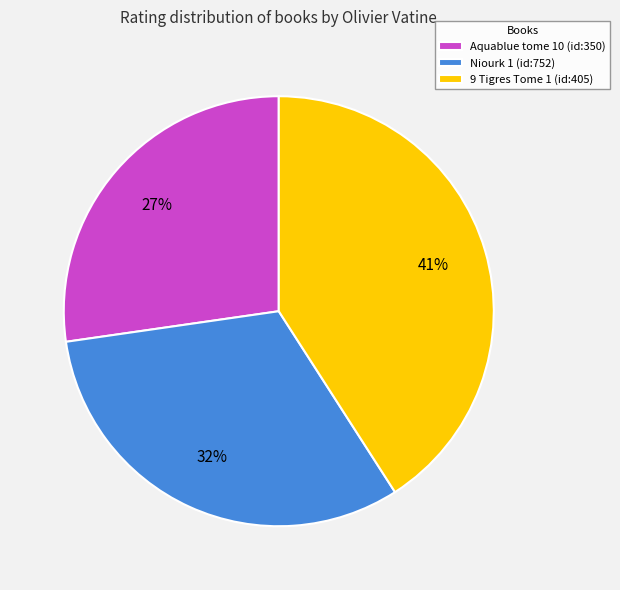

To the nearest percent, what is the difference between the Aquablue tome 10 (id:350) and Niourk 1 (id:752) slice percentages?

5%